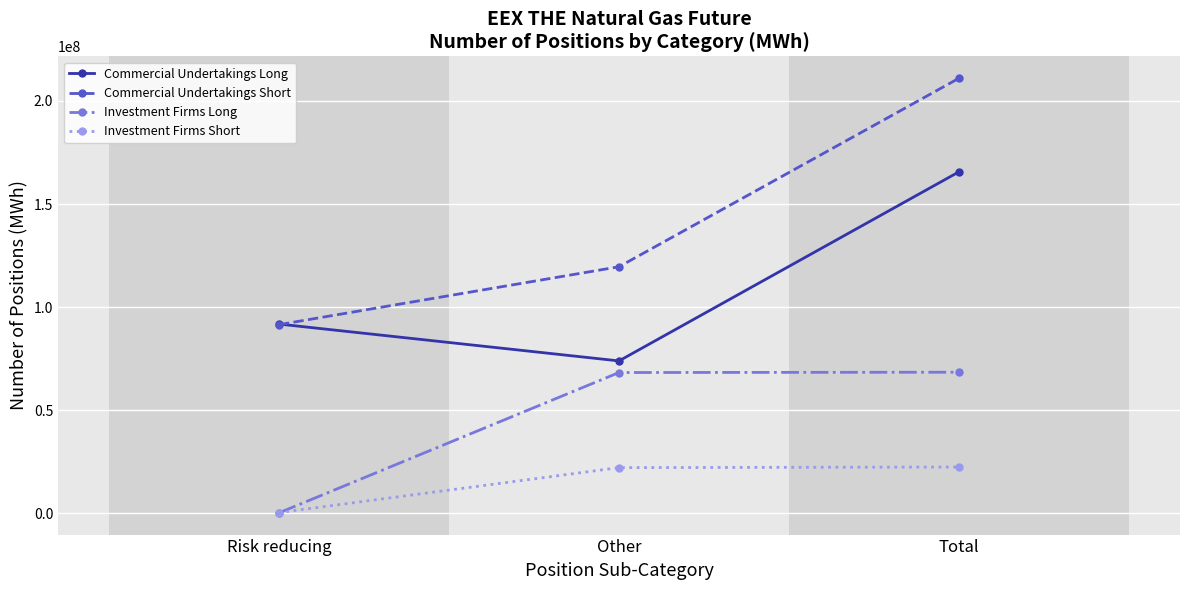

What is the label of the 3rd point from the left?

Total